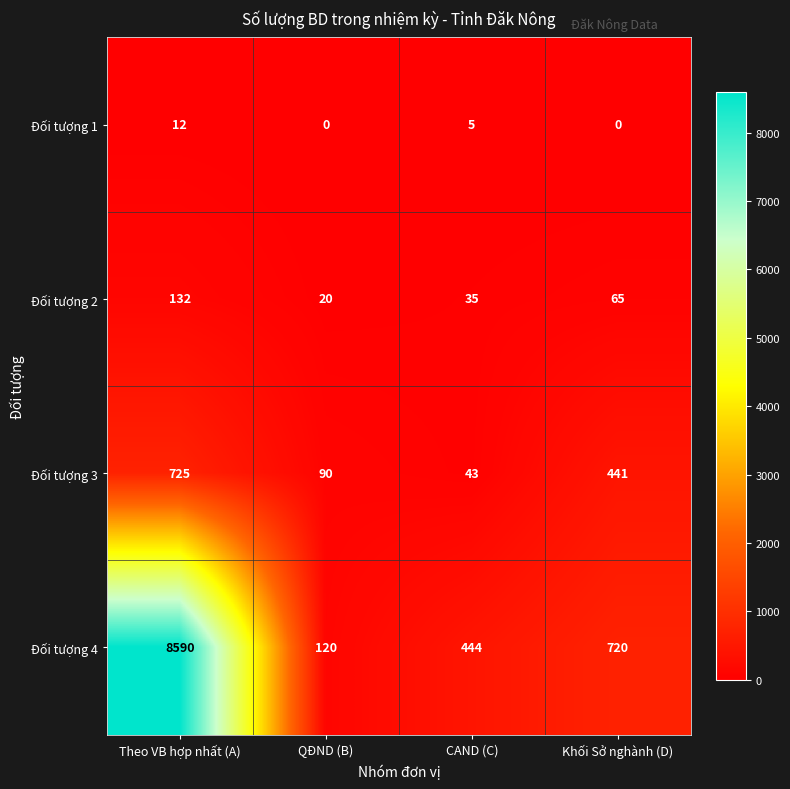

Between QĐND (B) and CAND (C), which series saw the biggest shift?

Đối tượng 4